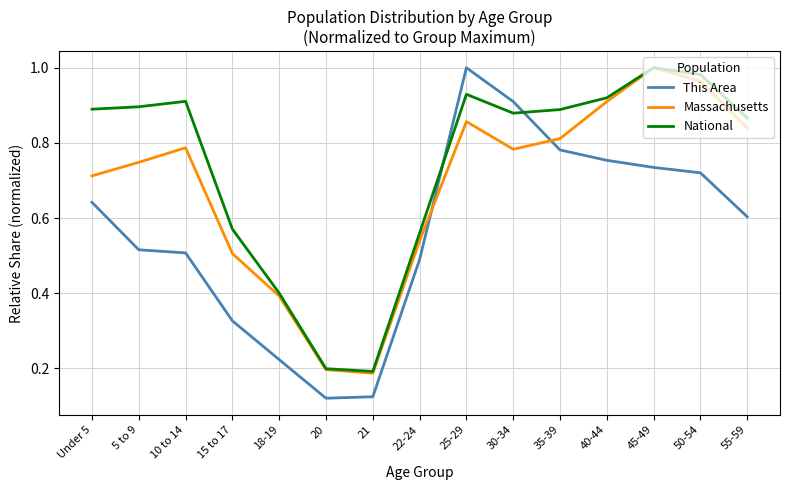

True or false: National and This Area intersect in this chart.

True